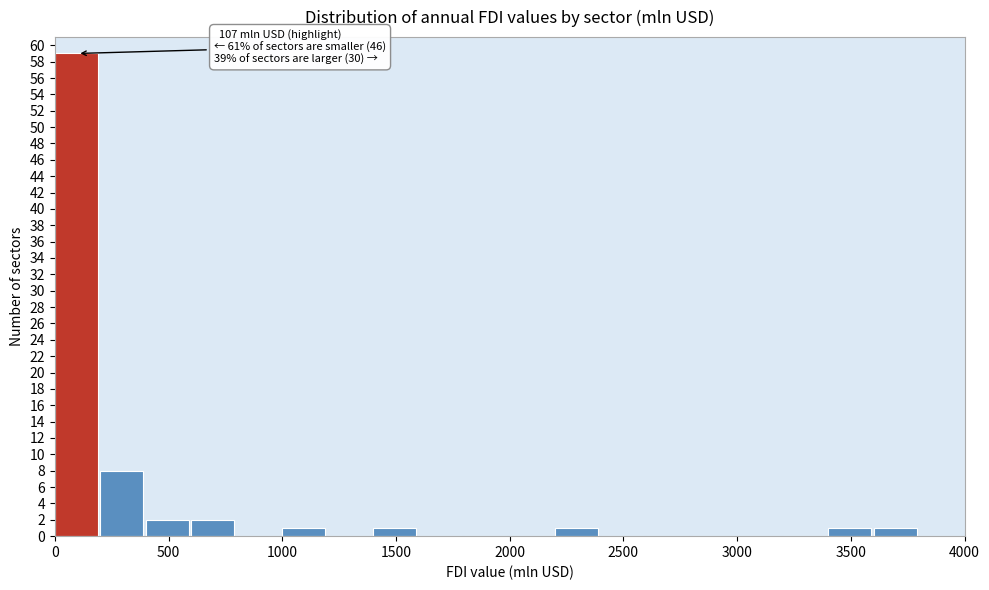

Over which range of the x-axis is the bar tallest?

0 to 200